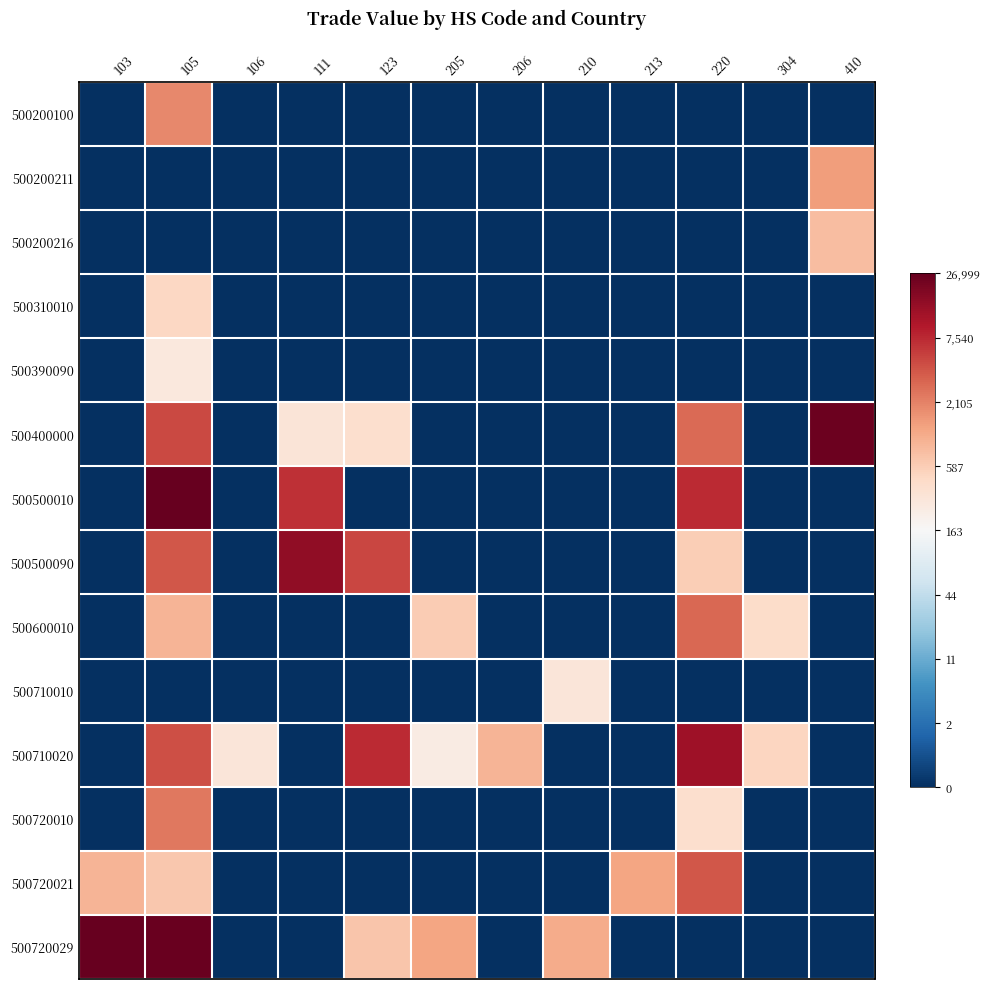

Count the number of categories in the chart.

12